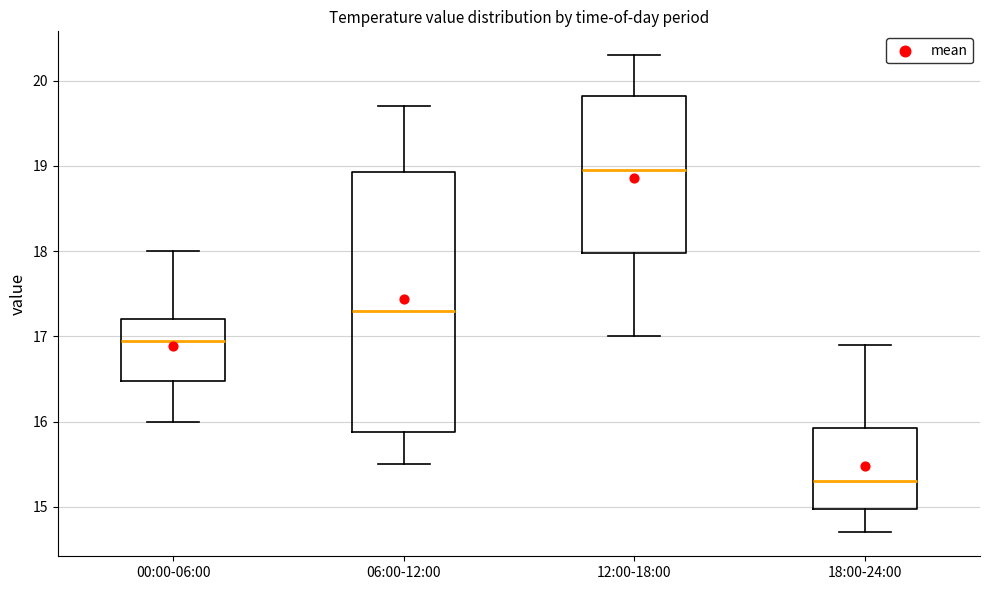

Where does the median line of the box for 06:00-12:00 sit on the y-axis? The values are not printed on the chart, so give them approximately, as read against the axis.

17.3